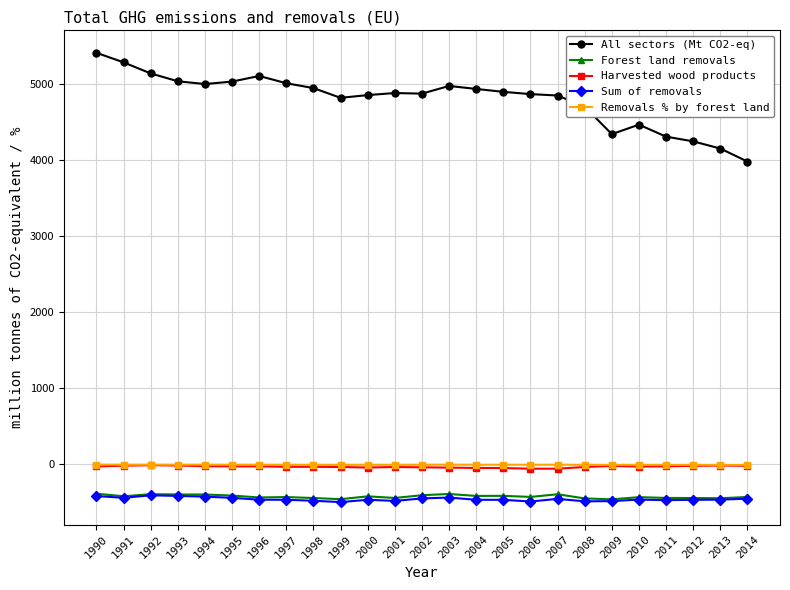

What is the difference between the second highest and second lowest values in the Removals % by forest land series?

3.1